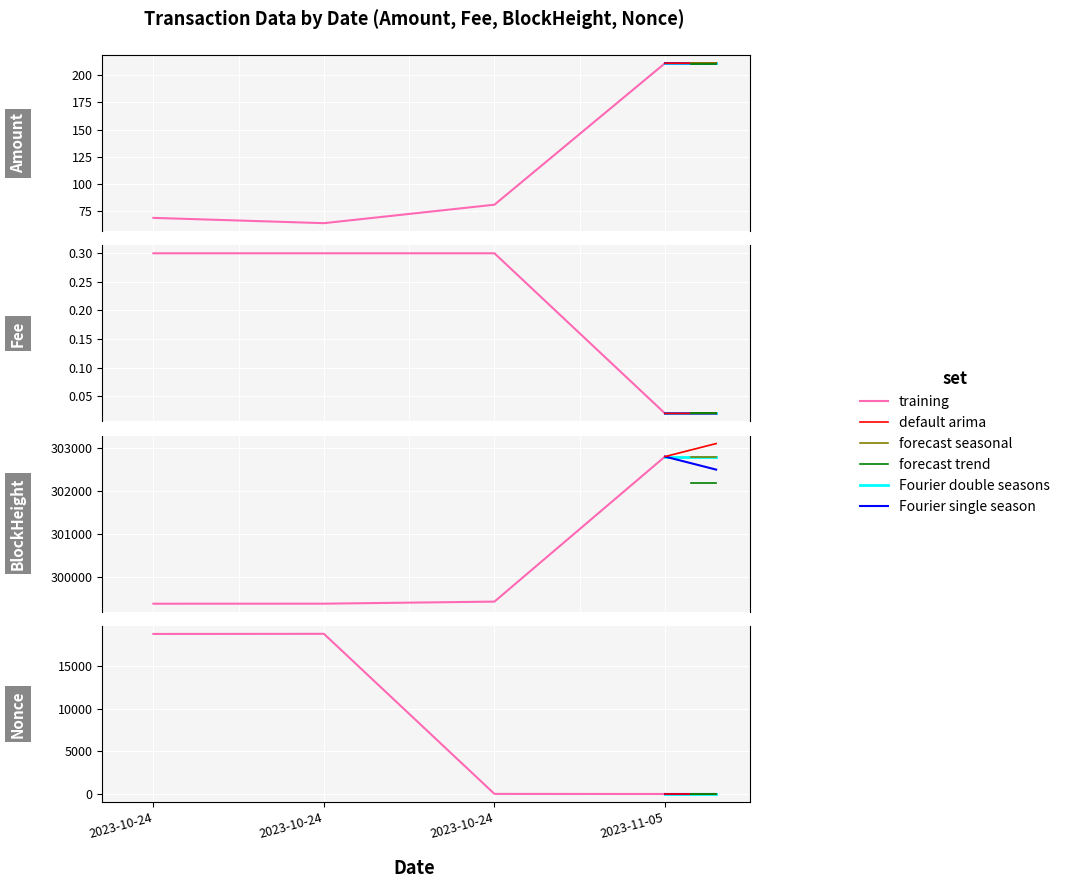

At which label is Fee closest to 0?

2023-11-05